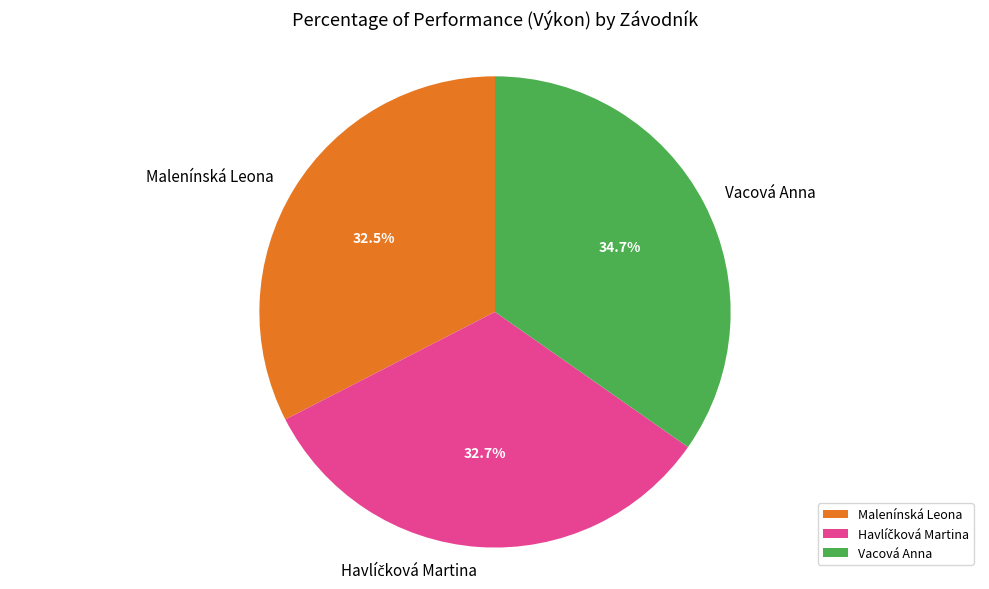

Which has a higher value, Vacová Anna or Malenínská Leona?

Vacová Anna